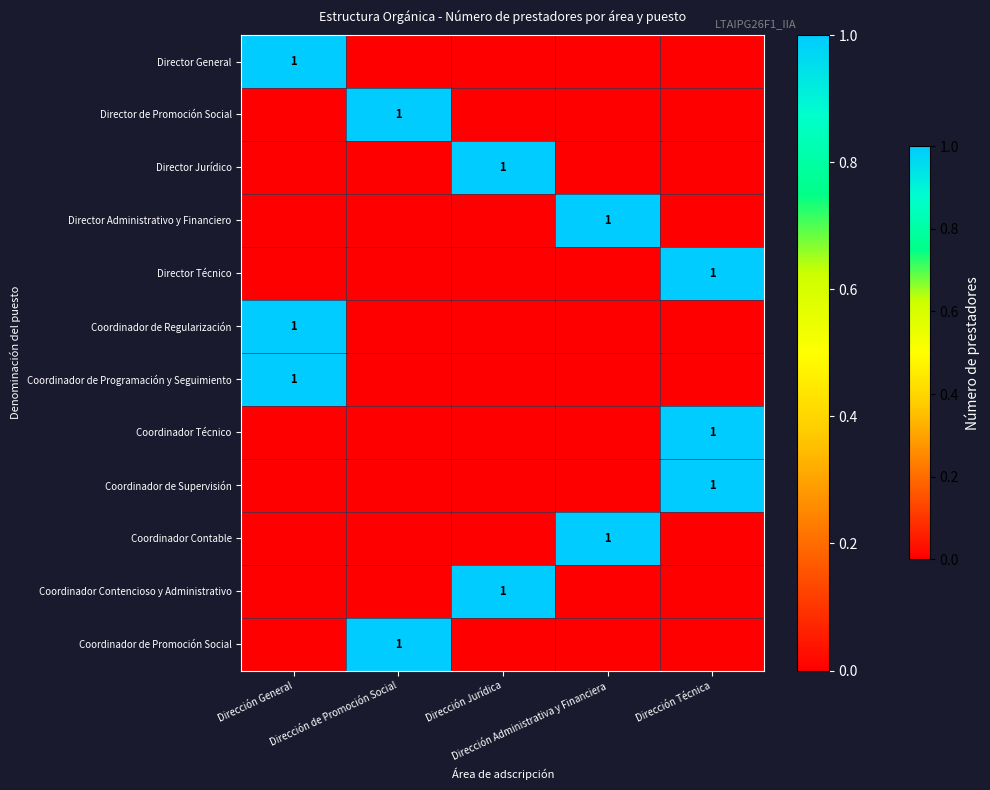

How many distinct data groups are displayed?

12